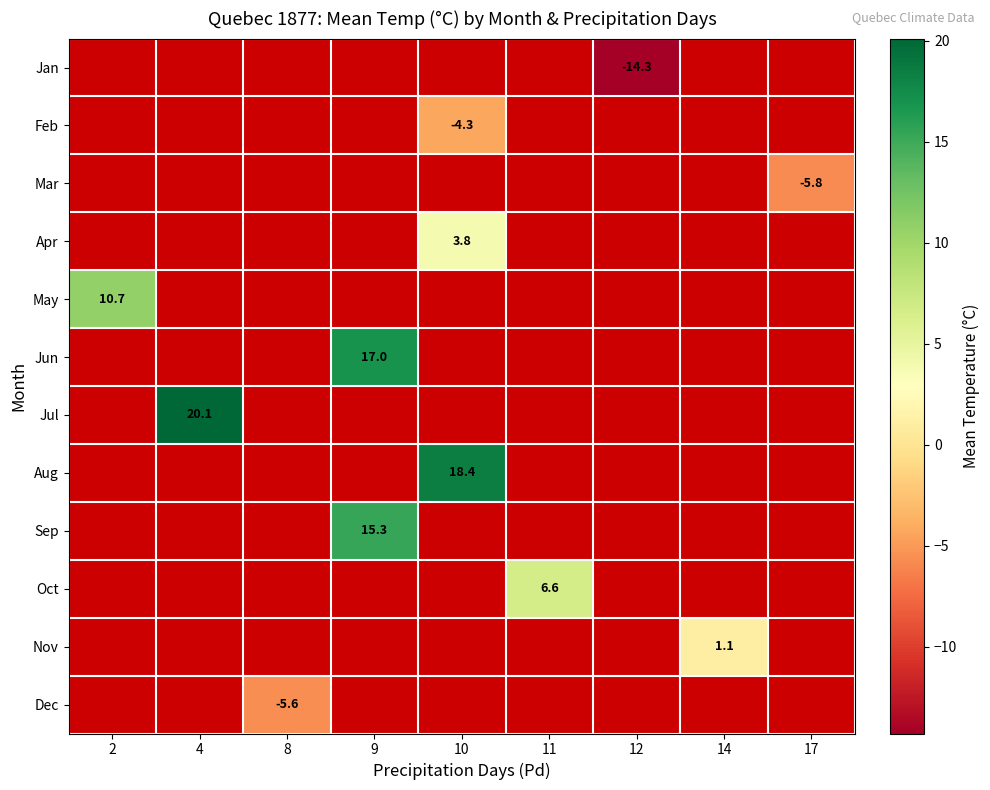

How many values in Feb are below zero?

1